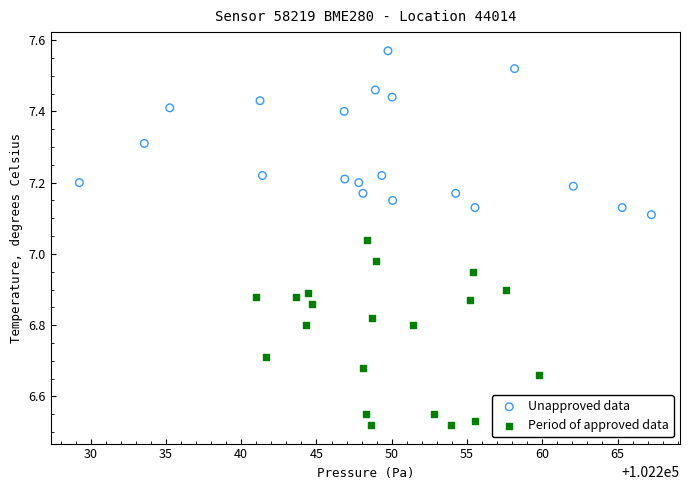

Which series contains the highest Y value?

Unapproved data